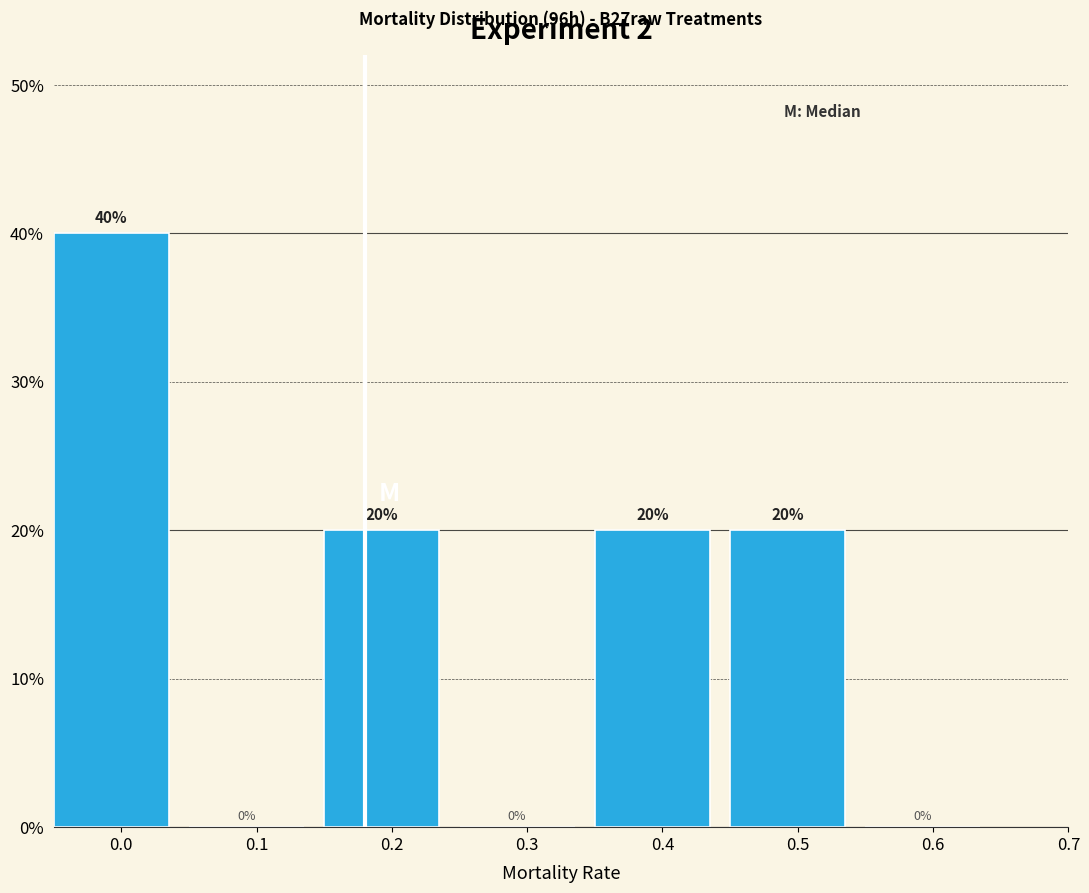

Reading left to right, list every bar in this chart as the range it spans on the x-axis followed by its height.

-0.05 to 0.05: 40
0.05 to 0.15: 0
0.15 to 0.25: 20
0.25 to 0.35: 0
0.35 to 0.45: 20
0.45 to 0.55: 20
0.55 to 0.65: 0